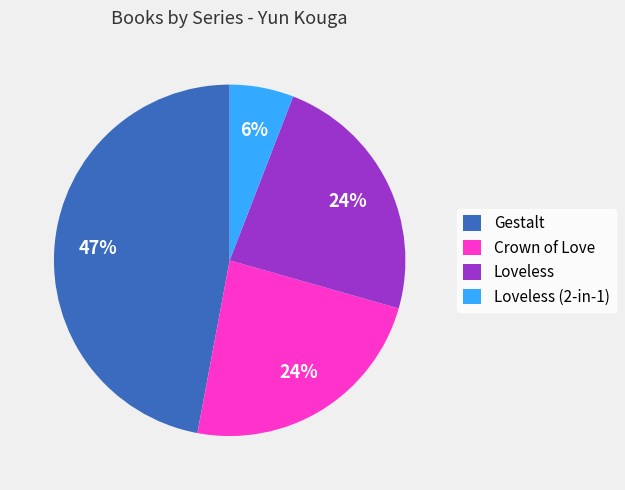

To the nearest percent, what is the difference between the largest and smallest slice percentages?

41%